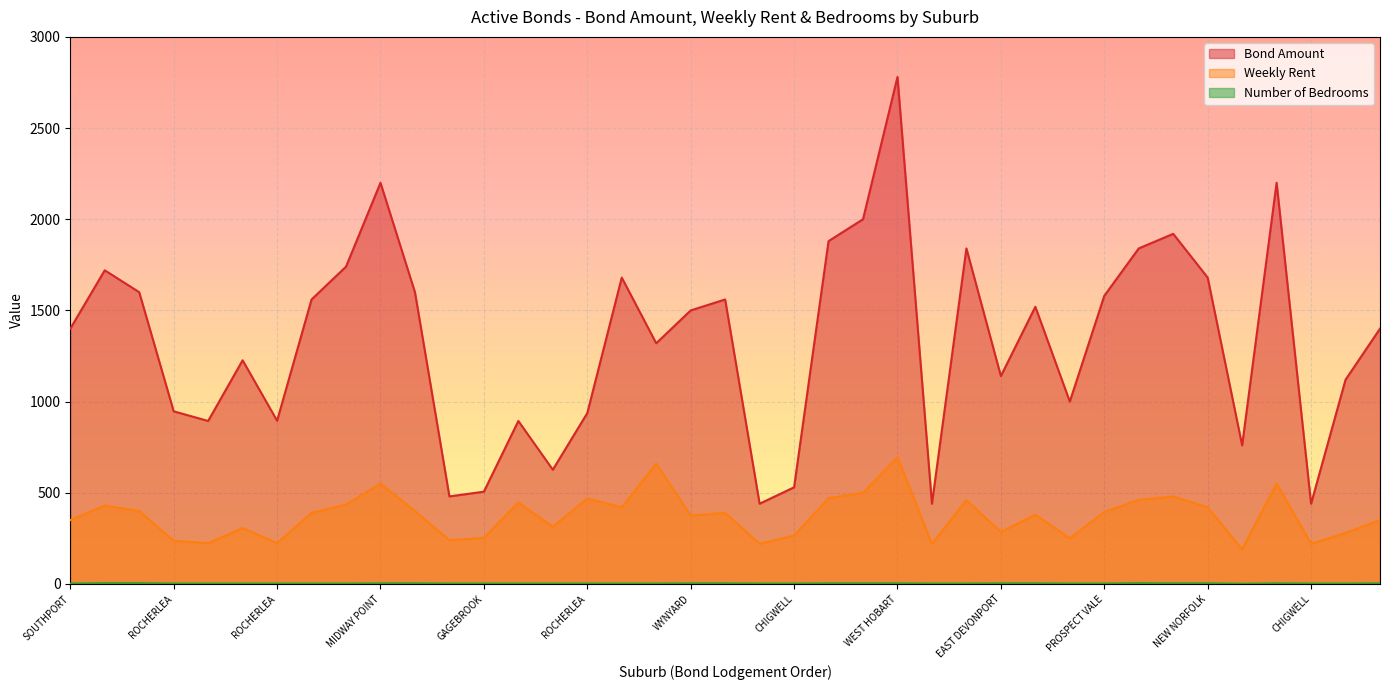

Reading left to right, what are all the values shown in this chart?

Bond Amount: 1400.0	1720.0	1600.0	946.7	893.8	1226.6	895.2	1560.0	1740.0	2200.0	1600.0	480.0	506.0	893.8	626.4	937.0	1680.0	1319.8	1500.0	1560.0	440.0	530.0	1880.0	2000.0	2780.0	440.0	1840.0	1140.0	1520.0	1000.0	1580.0	1840.0	1920.0	1680.0	760.0	2200.0	440.0	1120.0	1400.0
Weekly Rent: 350.0	430.0	400.0	236.7	223.4	306.7	223.8	390.0	435.0	550.0	400.0	240.0	253.0	446.9	313.2	468.5	420.0	659.9	375.0	390.0	220.0	265.0	470.0	500.0	695.0	220.0	460.0	285.0	380.0	250.0	395.0	460.0	480.0	420.0	190.0	550.0	220.0	280.0	350.0
Number of Bedrooms: 2.0	4.0	4.0	2.0	2.0	2.0	2.0	2.0	2.0	3.0	3.0	2.0	2.0	2.0	2.0	2.0	2.0	2.0	3.0	3.0	2.0	2.0	3.0	3.0	3.0	2.0	2.0	3.0	3.0	2.0	2.0	4.0	3.0	3.0	1.0	3.0	2.0	2.0	3.0